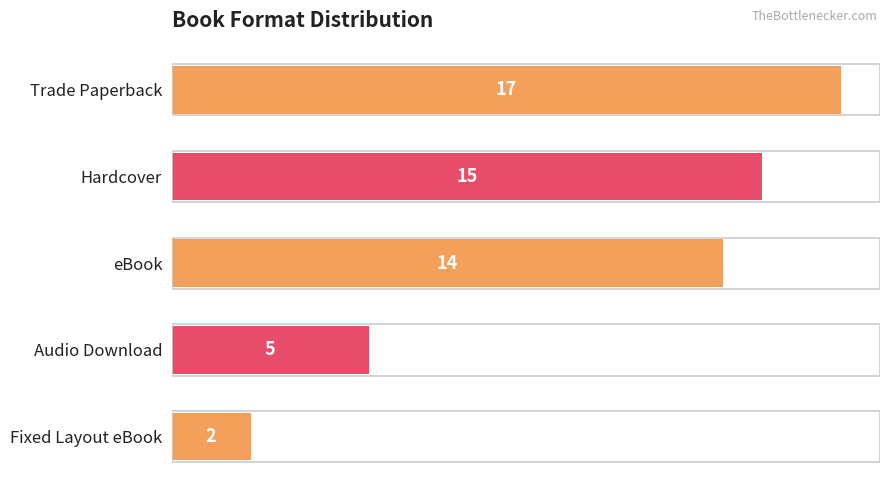

Does the chart contain any negative values?

No